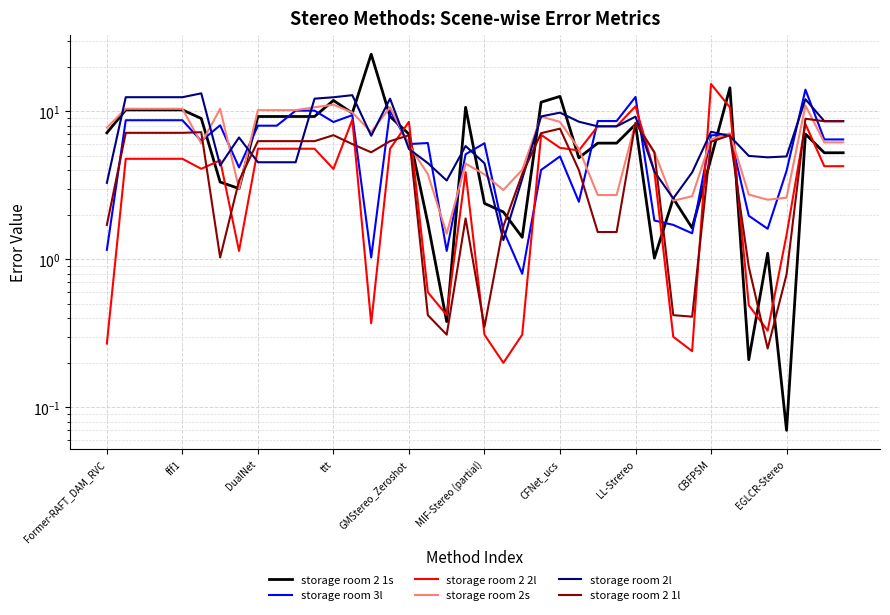

The value of storage room 2l at 38 is 4.4. True or false?

False